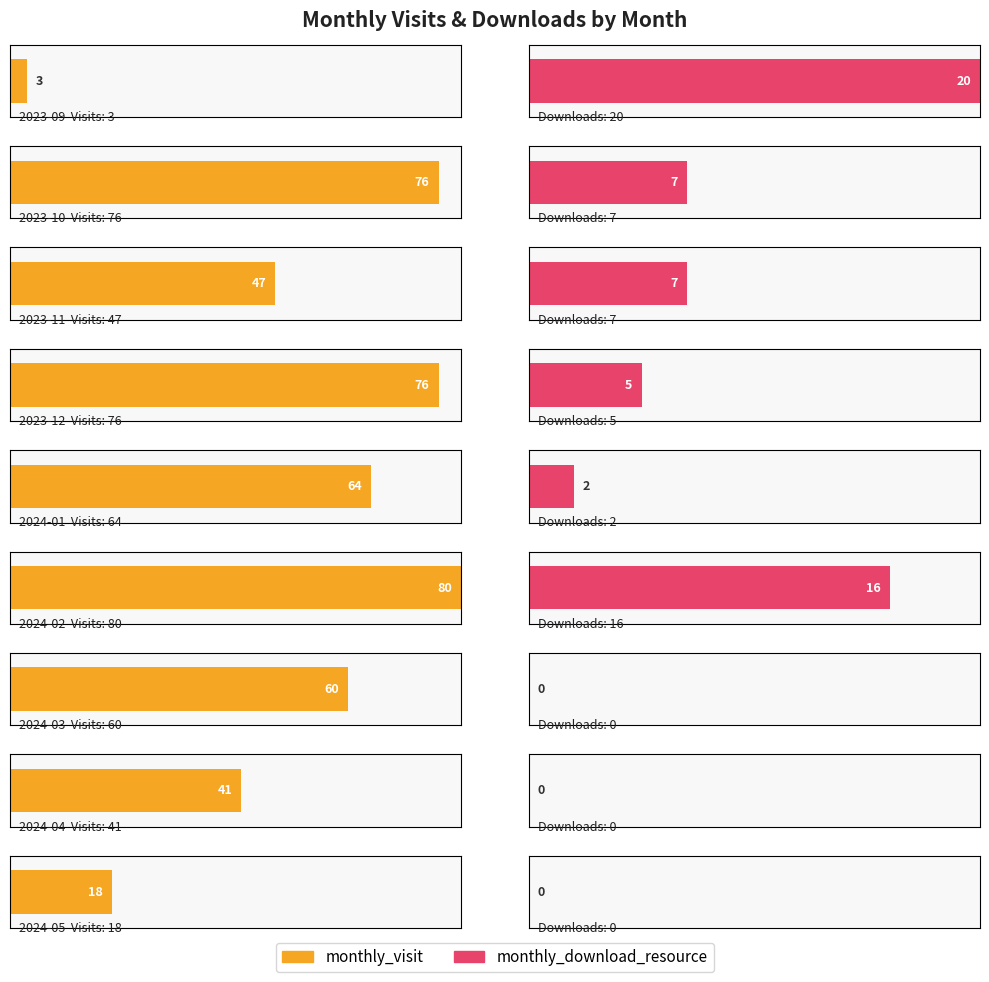

What is the highest value of the monthly_visit series?

80